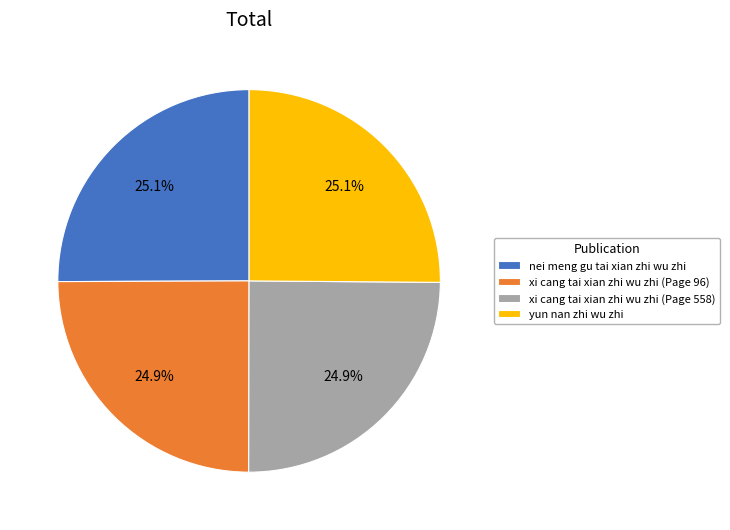

What portion of the pie excludes xi cang tai xian zhi wu zhi (Page 558)?

75.1%